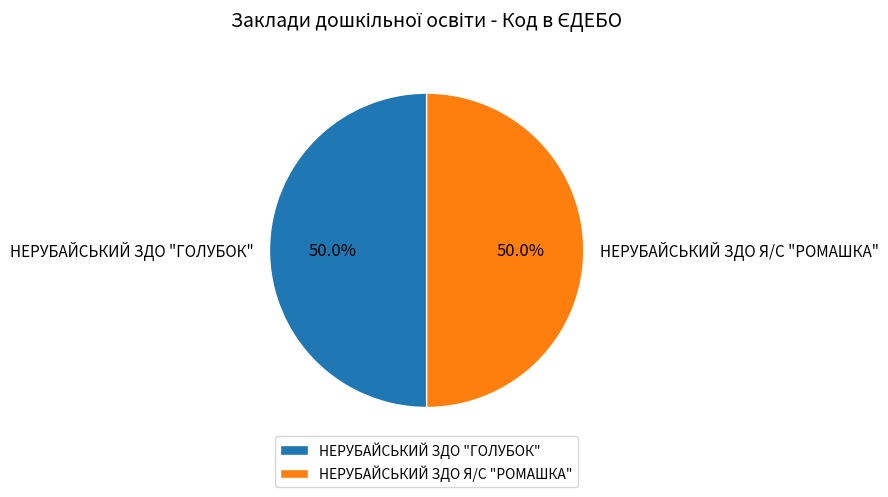

The НЕРУБАЙСЬКИЙ ЗДО Я/С "РОМАШКА" slice represents 35% of the pie. True or false?

False